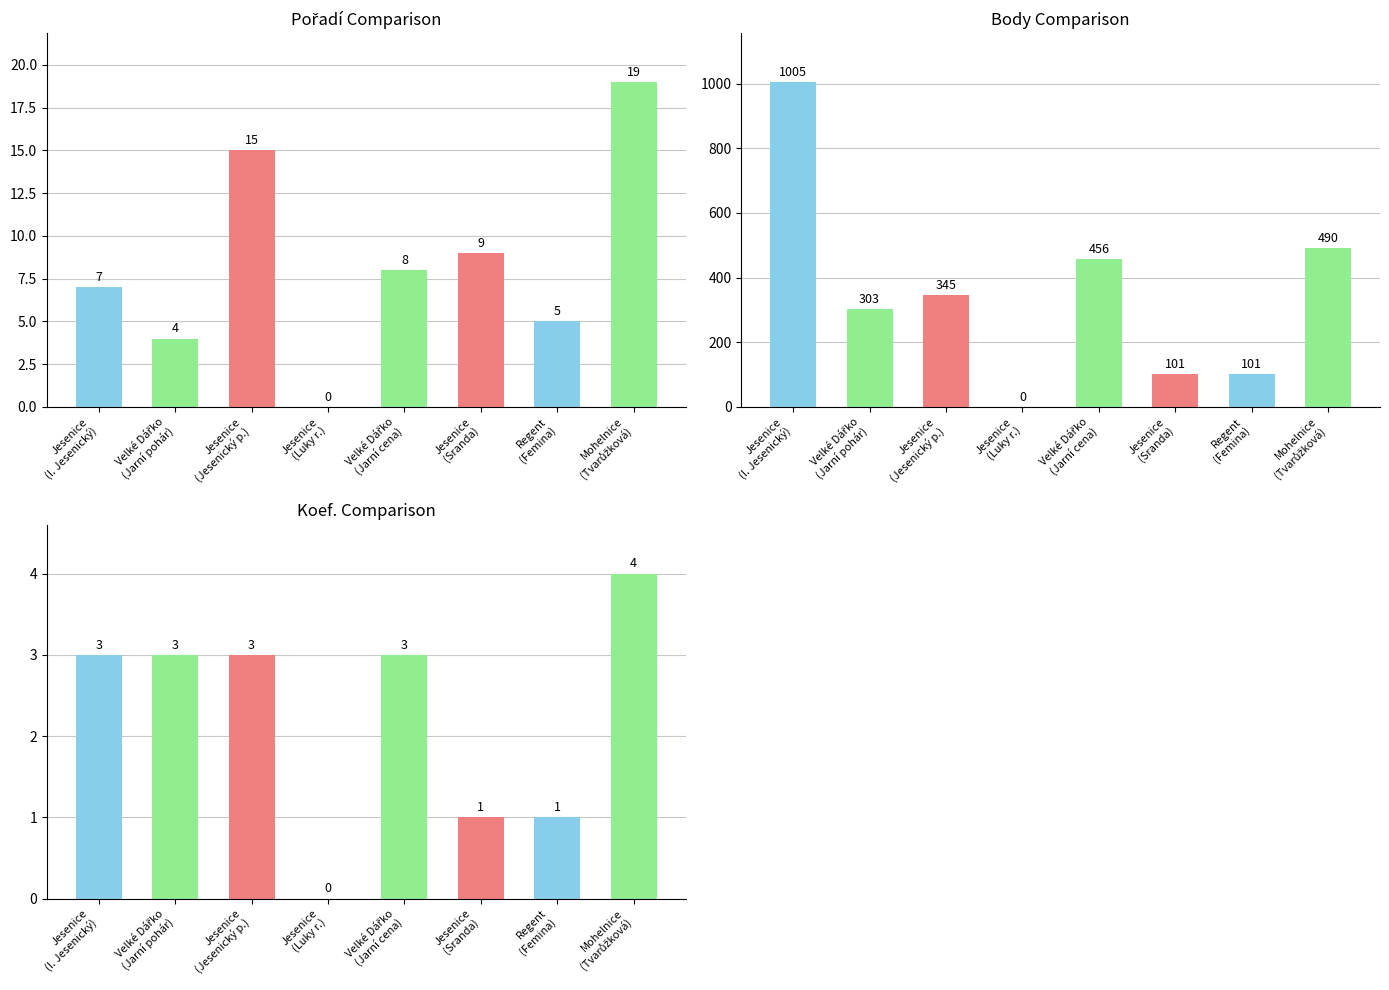

How many values in the Body series are below 345?

4